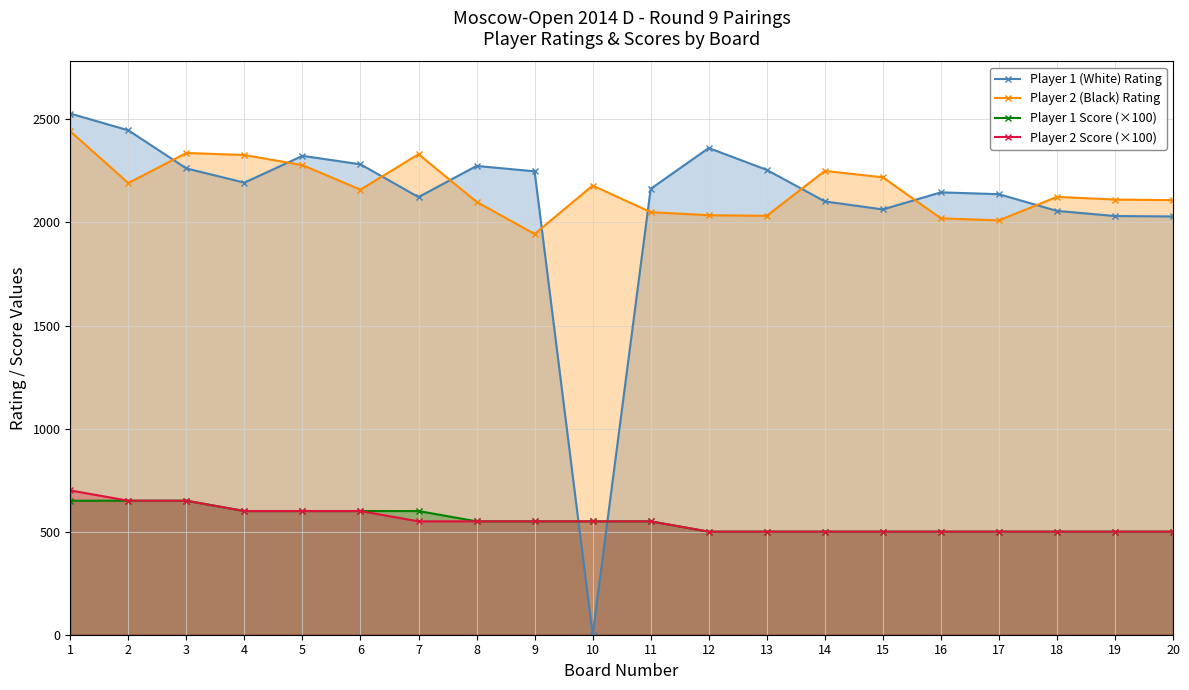

Which series has the widest spread of values?

Player 1 (White) Rating